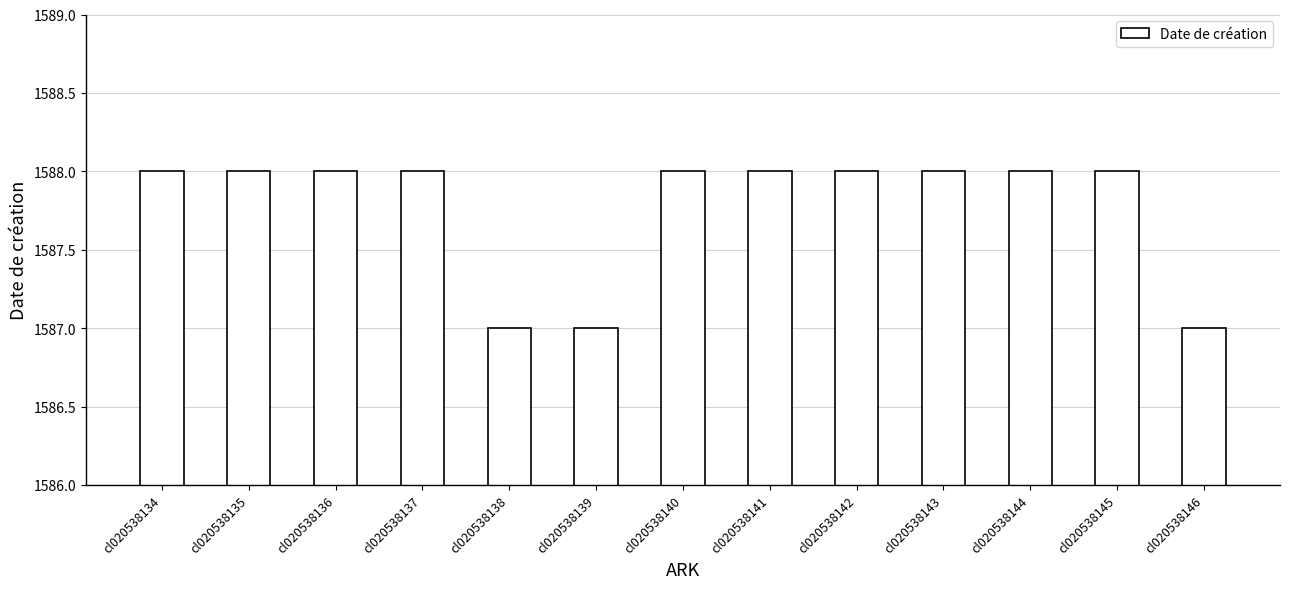

What is the smallest value displayed?

1587